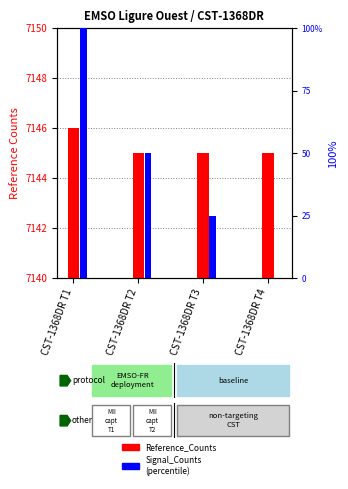

How many bars are there in each group?

2